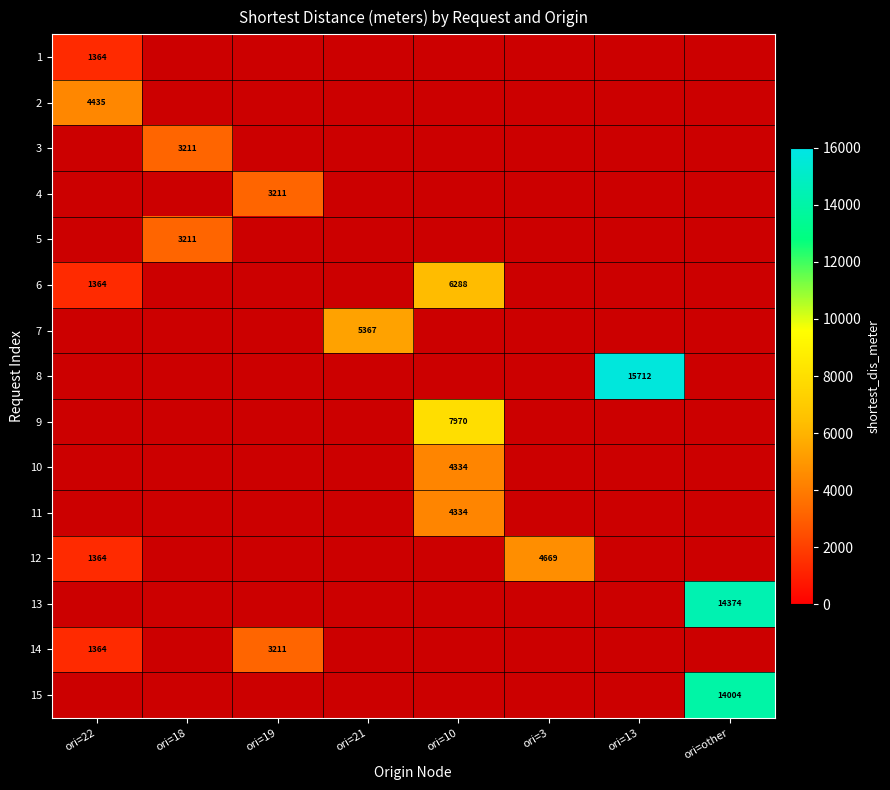

At which category does the chart reach its minimum across all series?

ori=22